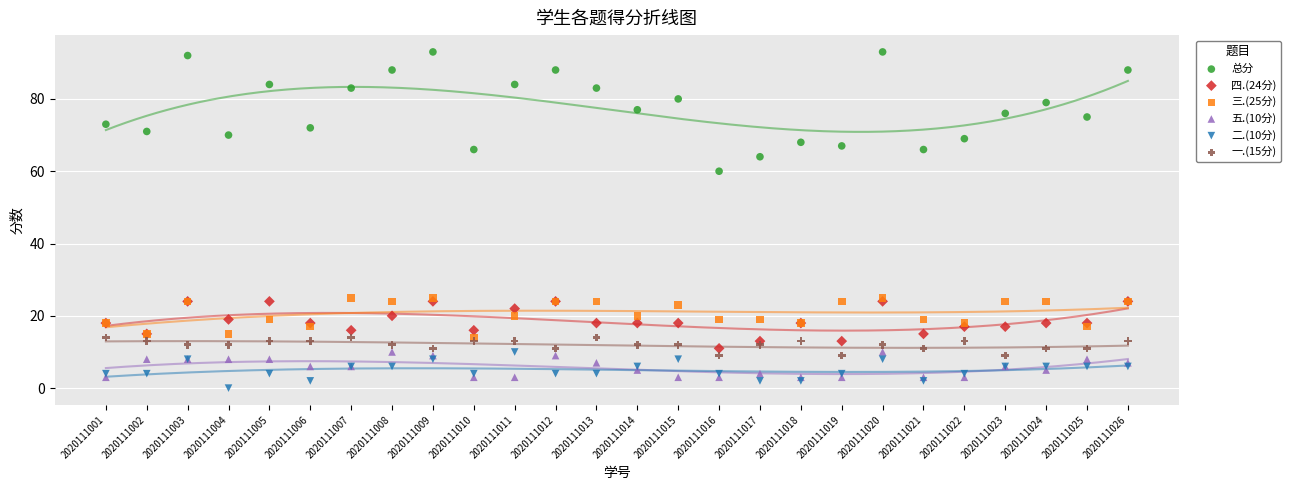

Across all series, what Y value is closest to 46?

60